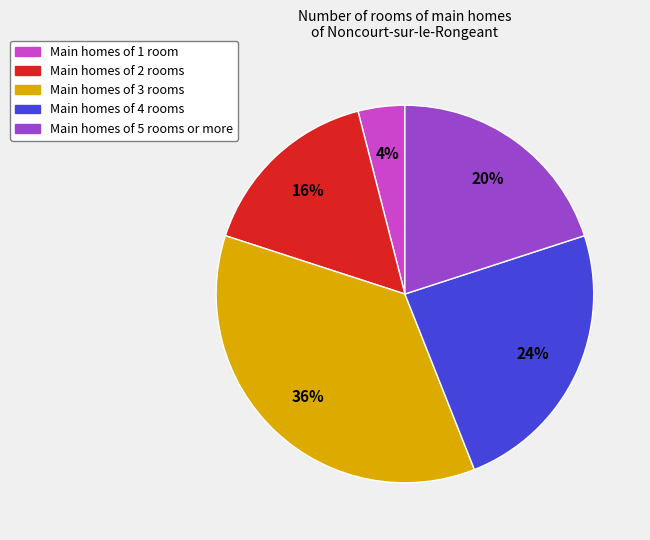

Count the number of slices in the pie.

5